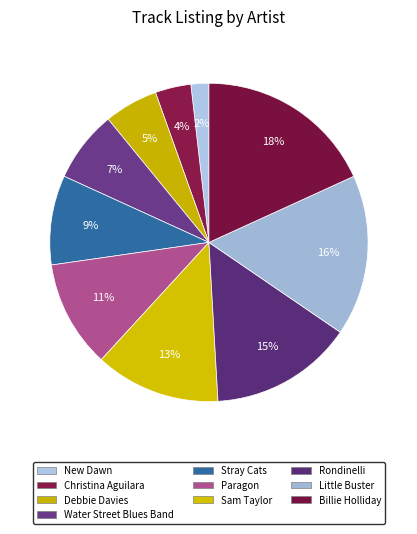

To the nearest percent, what percentage of the pie is Debbie Davies?

5%